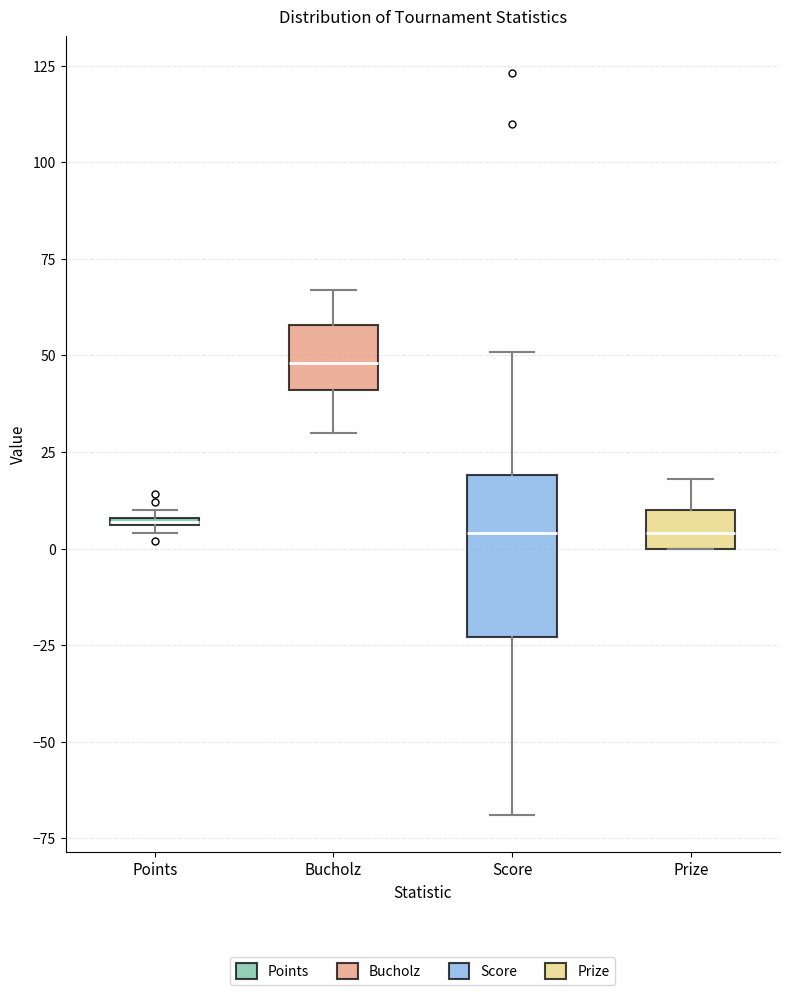

Which box's median line is the highest?

Bucholz